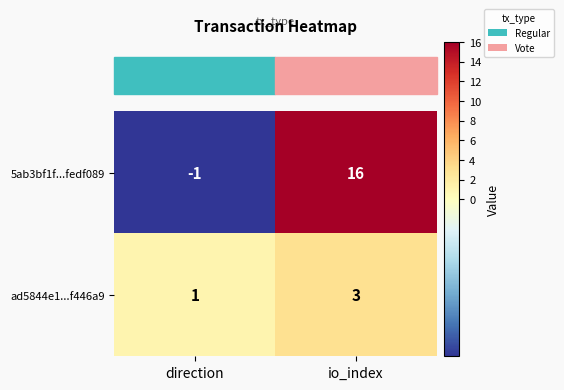

Which series has the largest total across all categories?

5ab3bf1f...fedf089